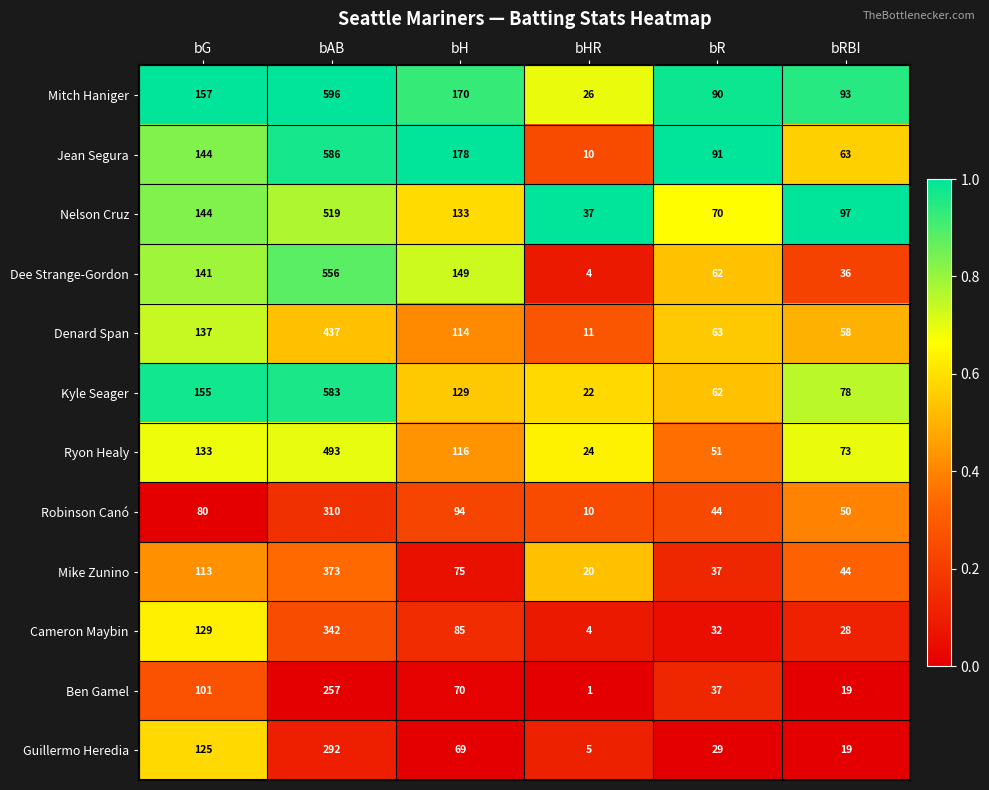

Rank the series by their maximum value, from lowest to highest.

Ben Gamel, Guillermo Heredia, Robinson Canó, Cameron Maybin, Mike Zunino, Denard Span, Ryon Healy, Nelson Cruz, Dee Strange-Gordon, Kyle Seager, Jean Segura, Mitch Haniger